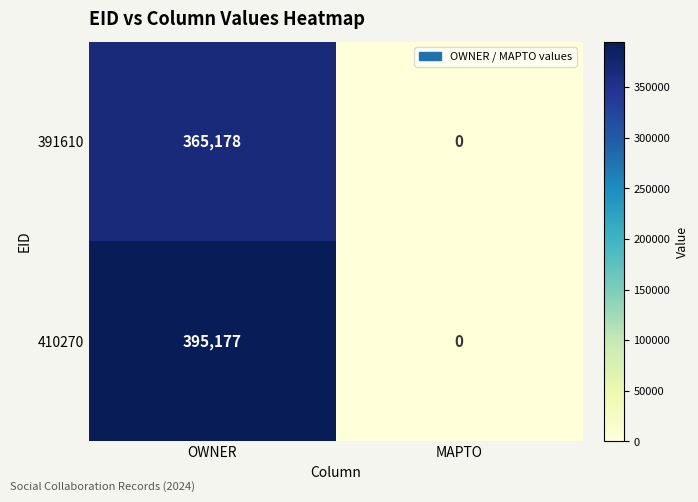

At which category does the chart reach its peak across all series?

OWNER